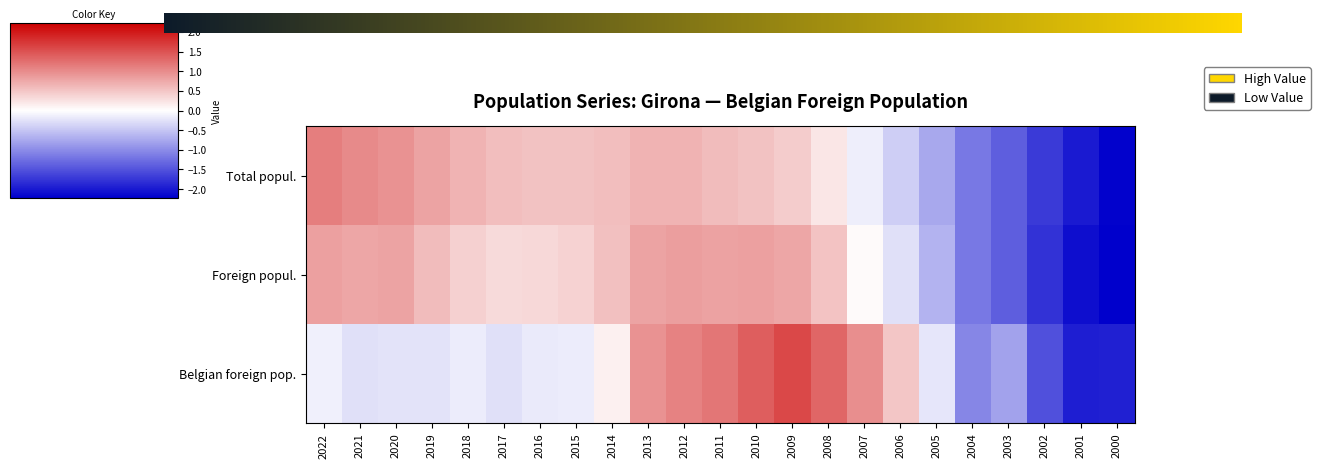

How many distinct data groups are displayed?

3